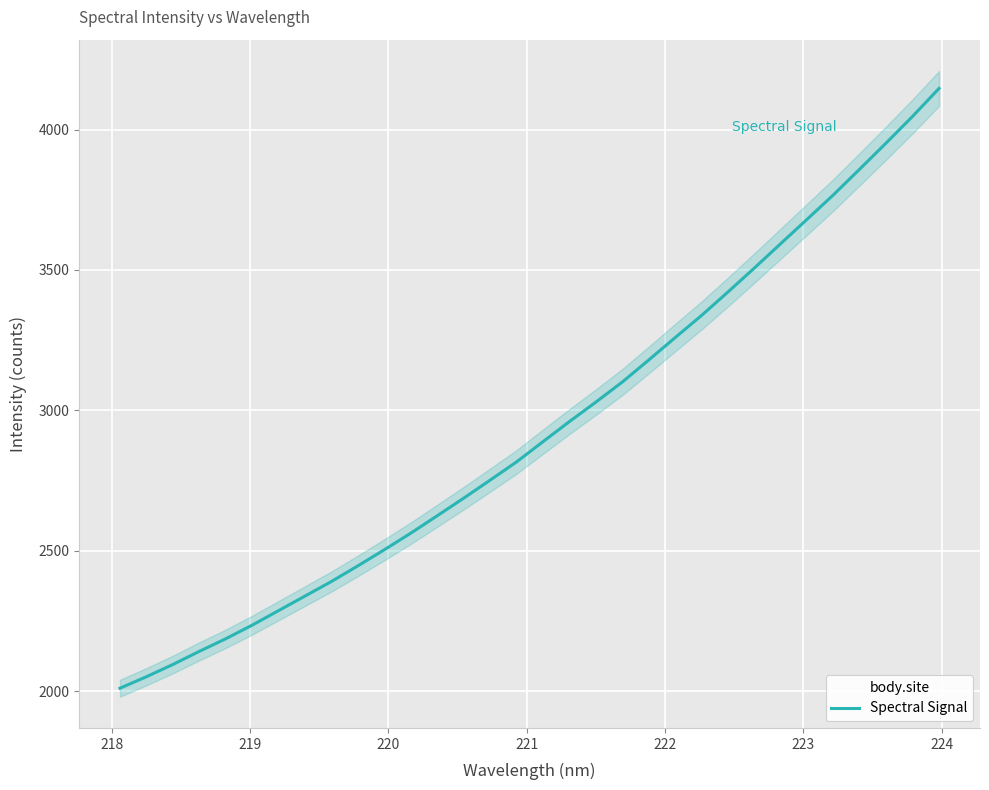

What is the highest value of the Spectral Signal series?

4146.8